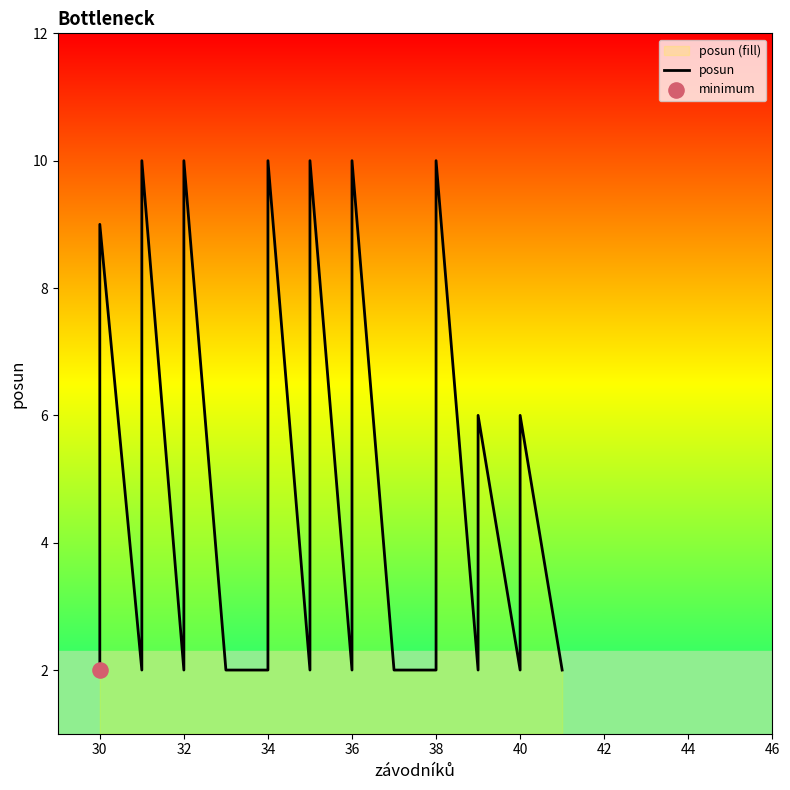

Between 34 and 38, which is larger?

38